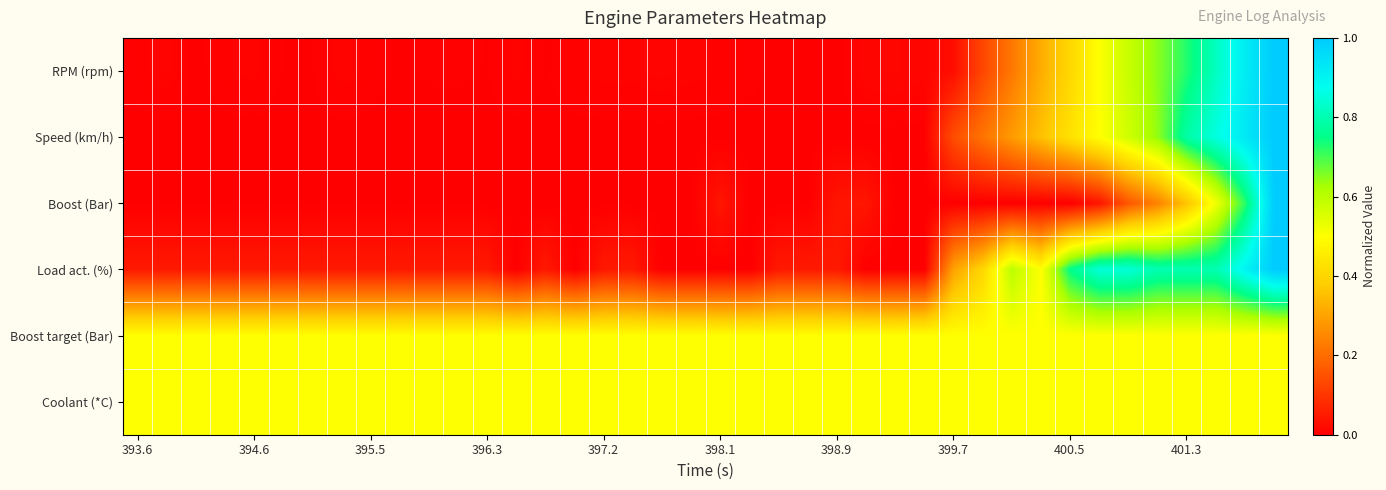

What is the maximum value shown in the chart?

1.0